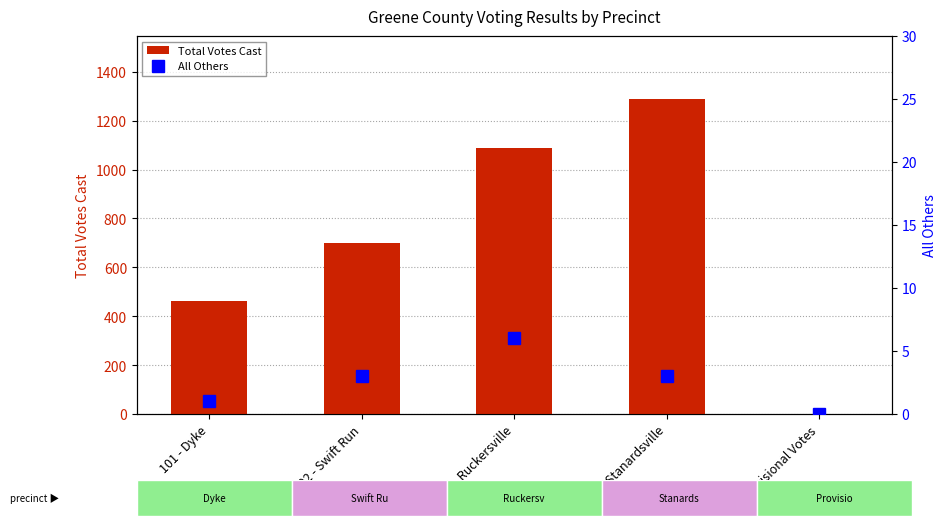

What position from the right is 101 - Dyke?

5